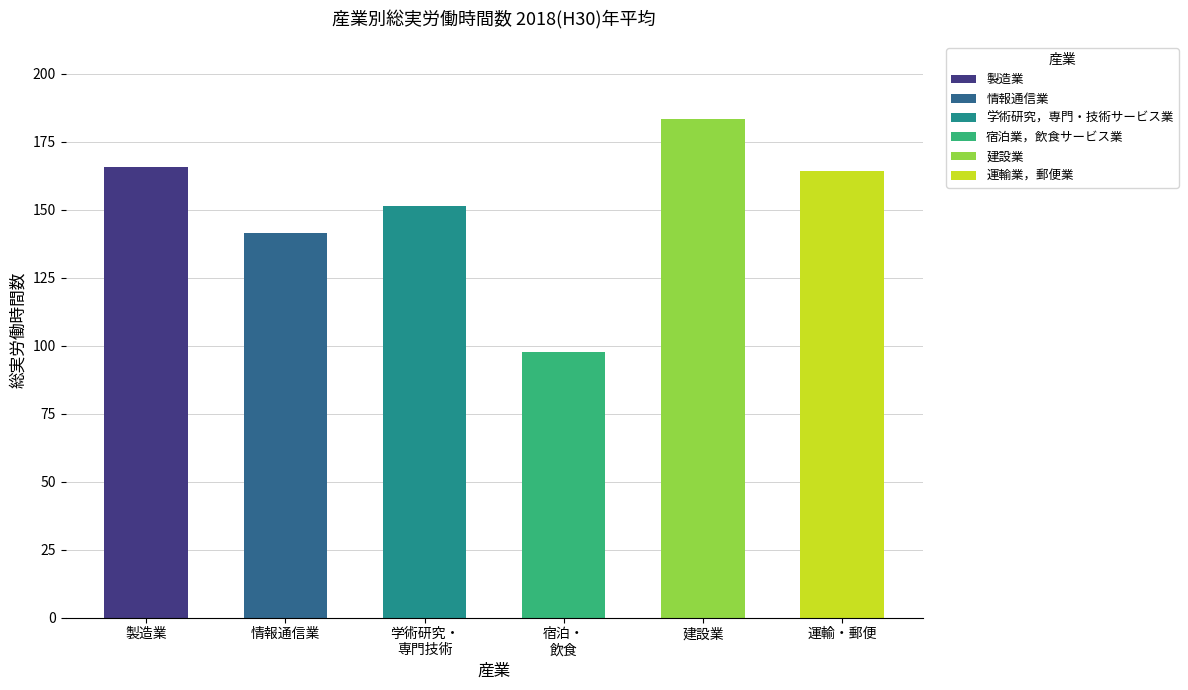

Count the number of data series in this chart.

6